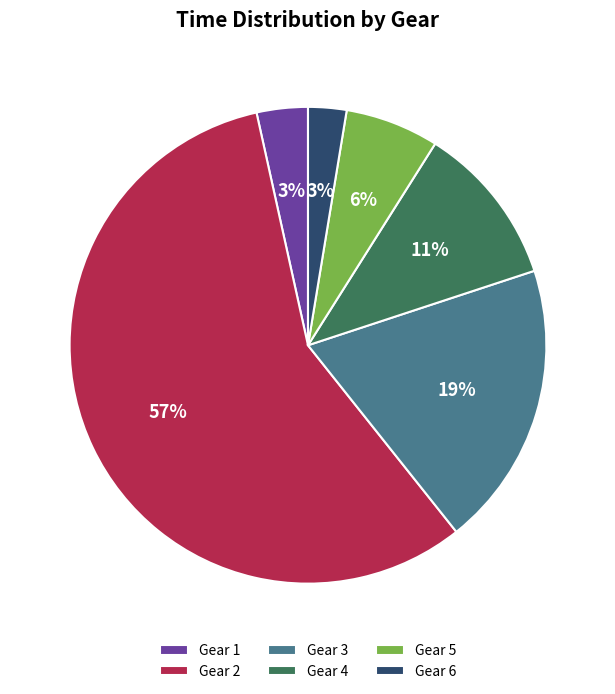

The Gear 2 slice represents 47% of the pie. True or false?

False